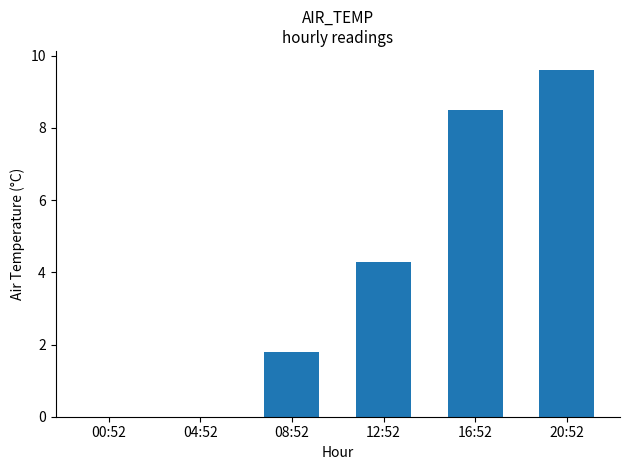

What is the label of the 4th bar from the left?

12:52